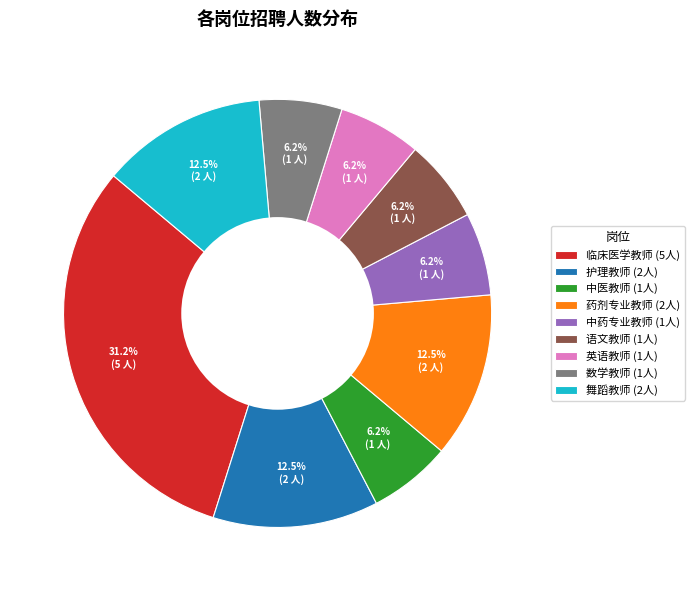

Which slice is the largest?

临床医学教师